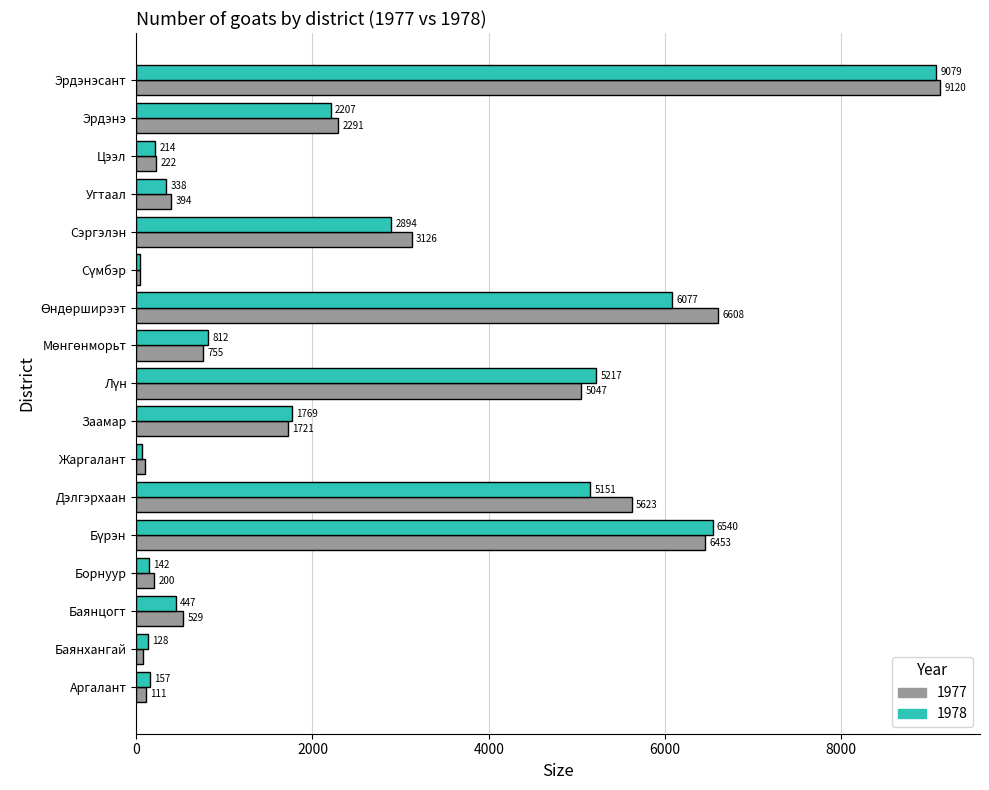

What is the difference between the maximum and minimum values in the 1978 series?

9040